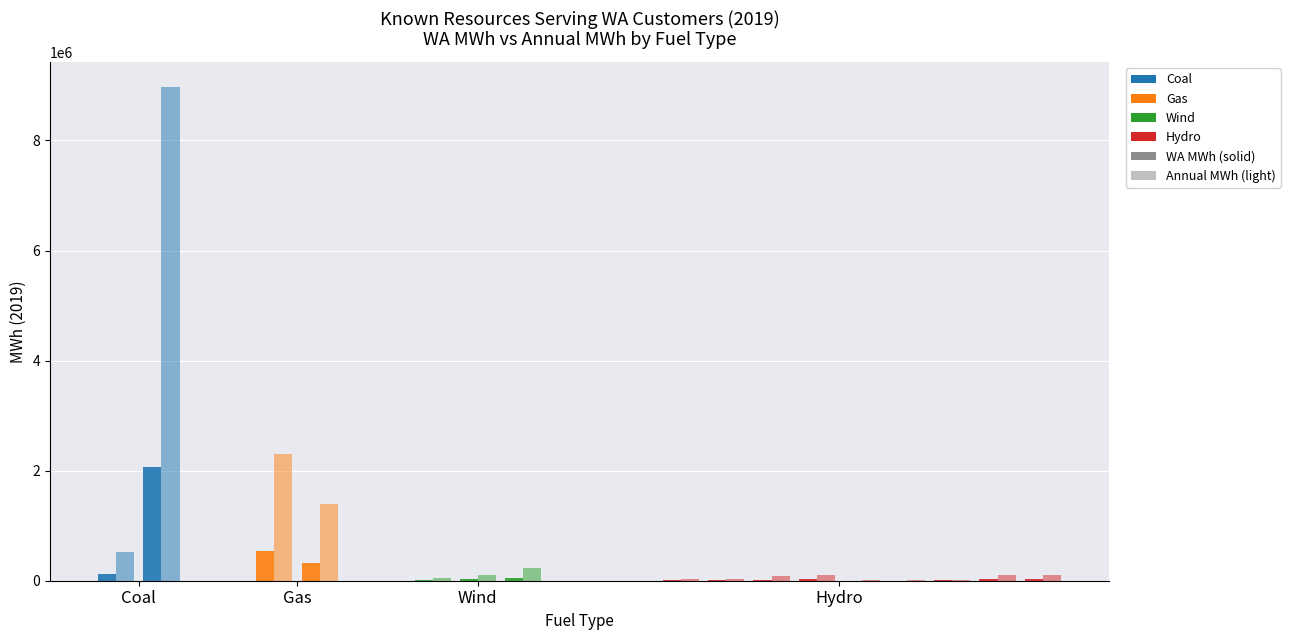

How many data points does each series have?

17